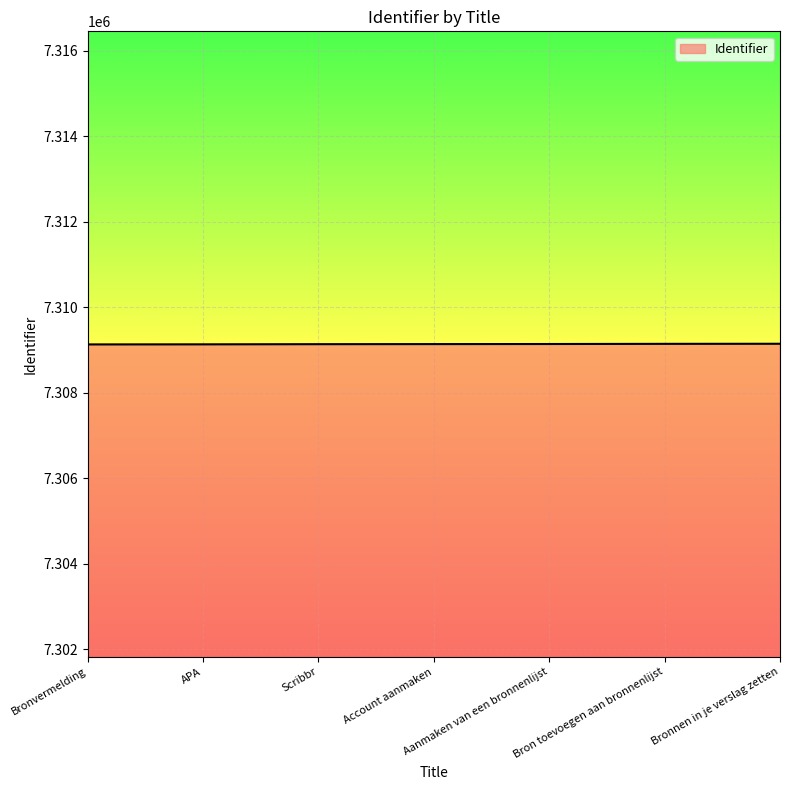

How many series are shown in this chart?

1